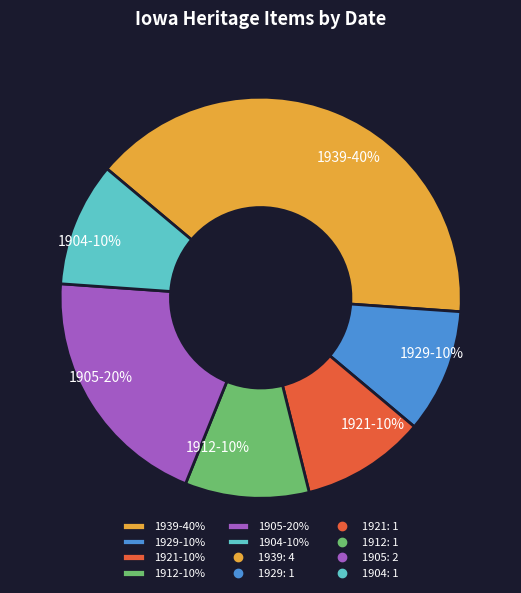

Count the number of slices in the pie.

6